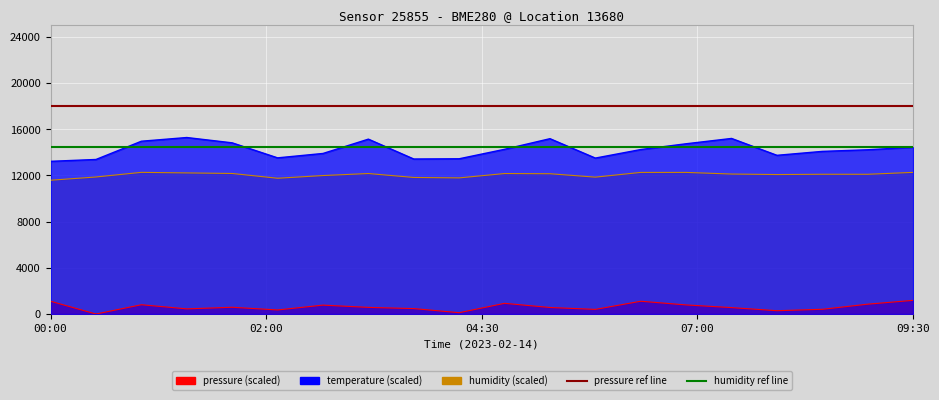

What is the sum of the humidity values at 08:30 and 05:00?

24261.0